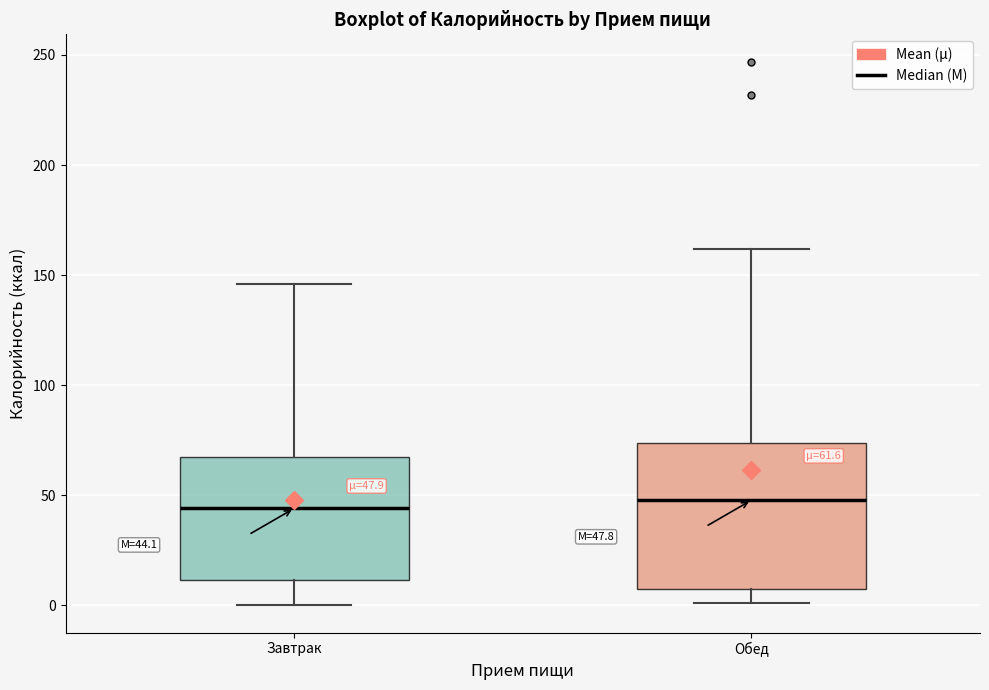

Which box is the tallest, from its lower edge to its upper edge?

Обед